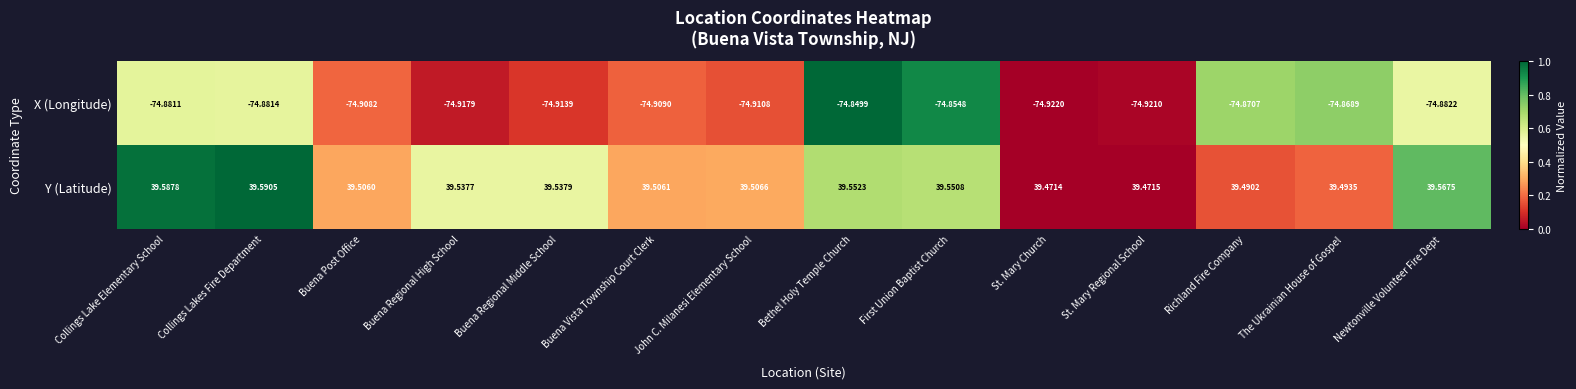

List the series in order of their overall mean, highest first.

Y (Latitude), X (Longitude)